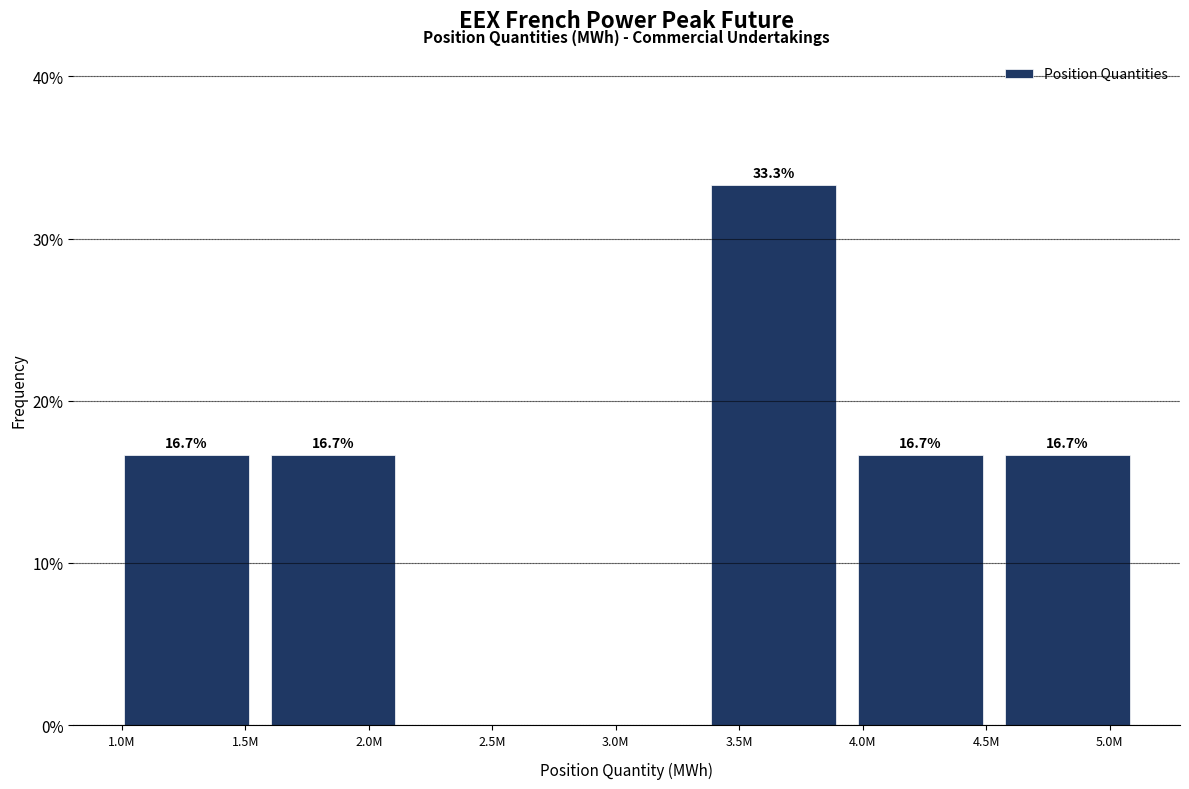

Reading left to right, what are all the values shown in this chart?

1.5M=16.7	2.0M=16.7	2.5M=0.0	3.0M=0.0	3.5M=33.3	4.0M=16.7	5.0M=16.7